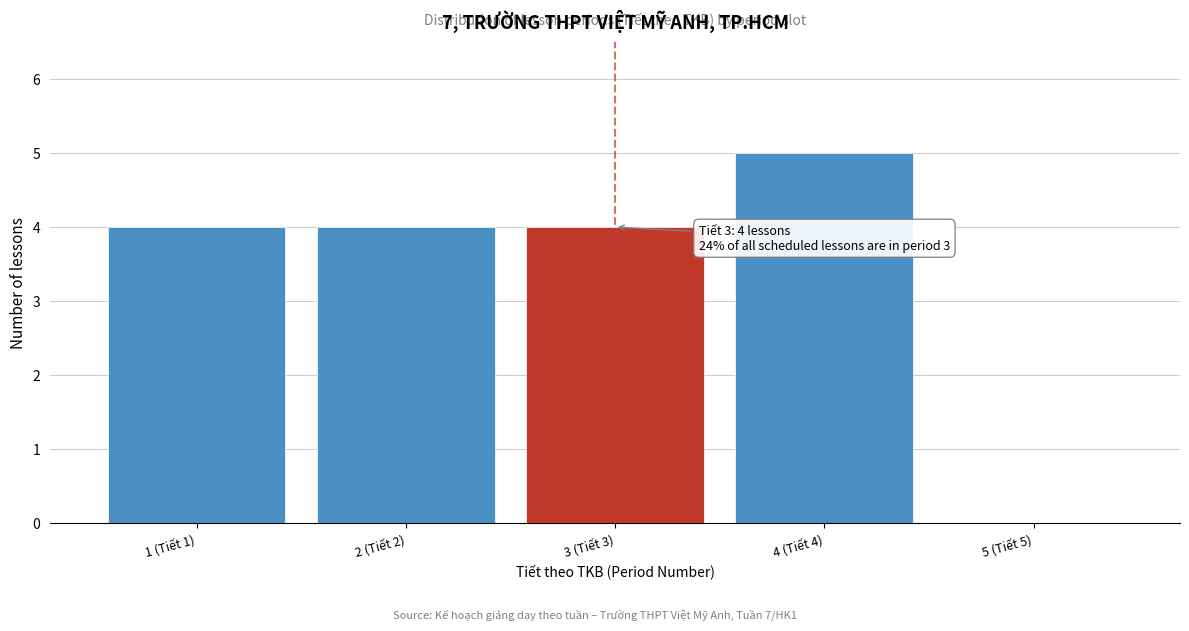

Reading left to right, list all the values displayed in this chart.

1 (Tiết 1)=4	2 (Tiết 2)=4	3 (Tiết 3)=4	4 (Tiết 4)=5	5 (Tiết 5)=0